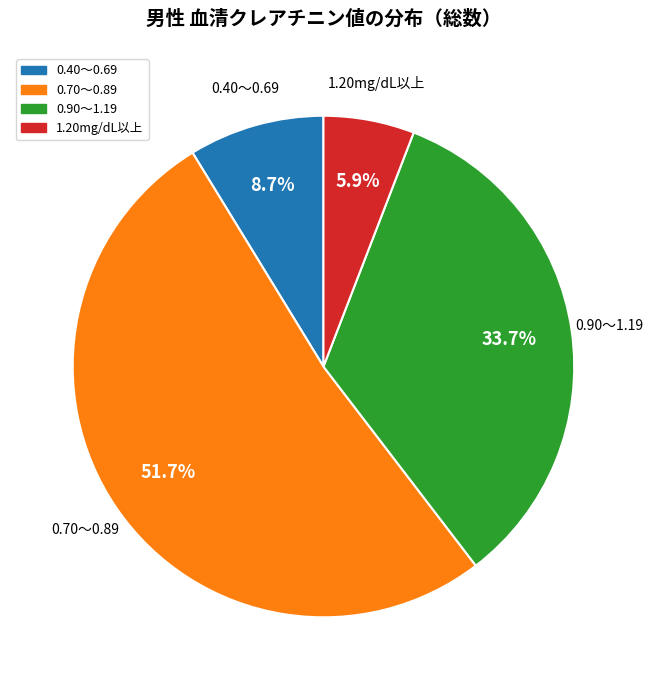

Is there a majority slice in this chart?

Yes